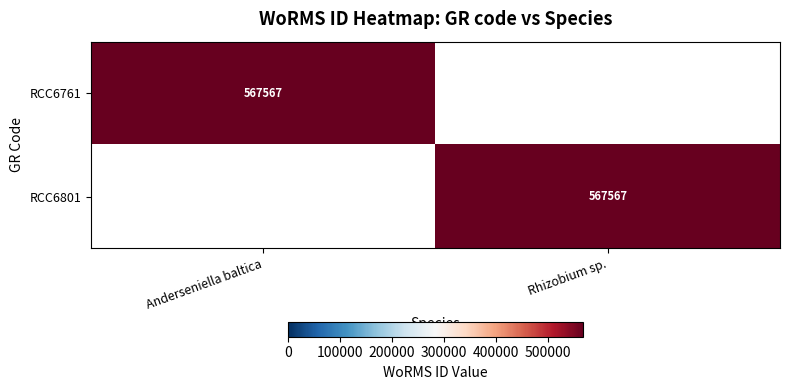

True or false: RCC6761 has a value of 567567 at Anderseniella baltica.

True